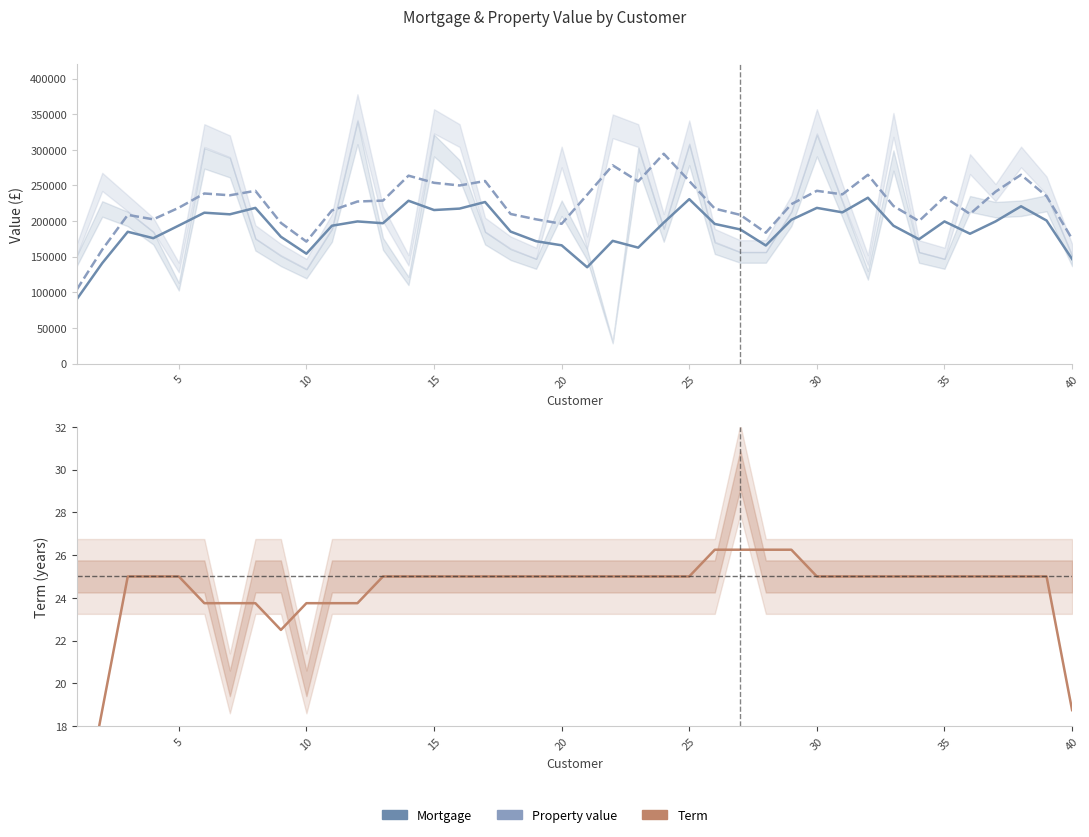

Which has a higher value, 40 or 25?

25